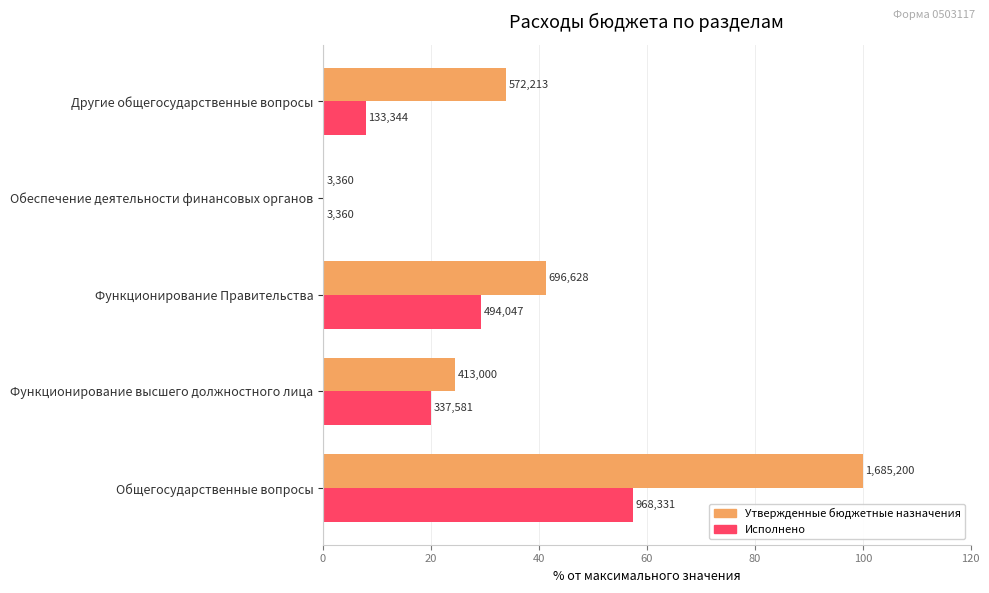

What are all the series names shown in the legend?

Утвержденные бюджетные назначения, Исполнено